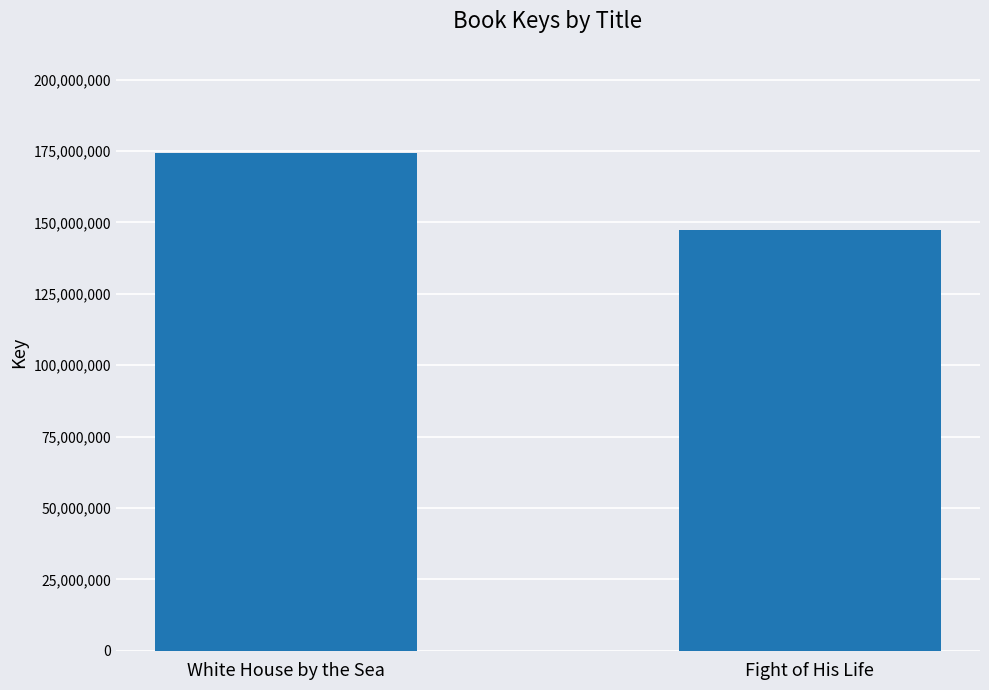

What is the approximate value at White House by the Sea, to the nearest 10?

174450520